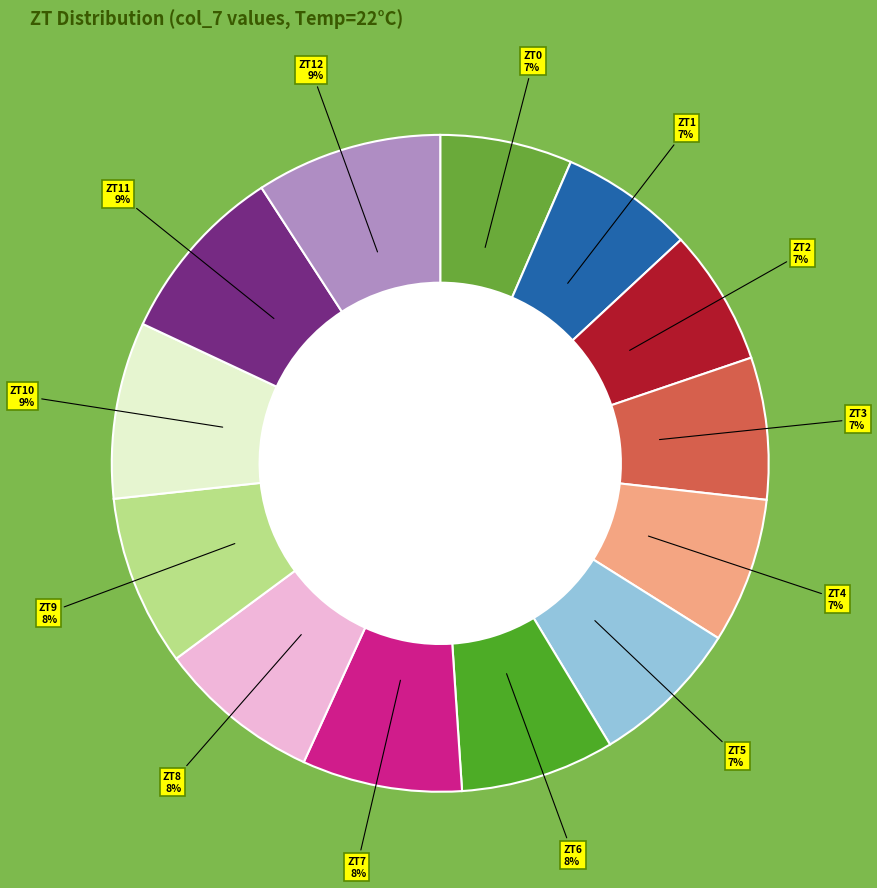

What is the largest slice in the pie chart?

ZT12